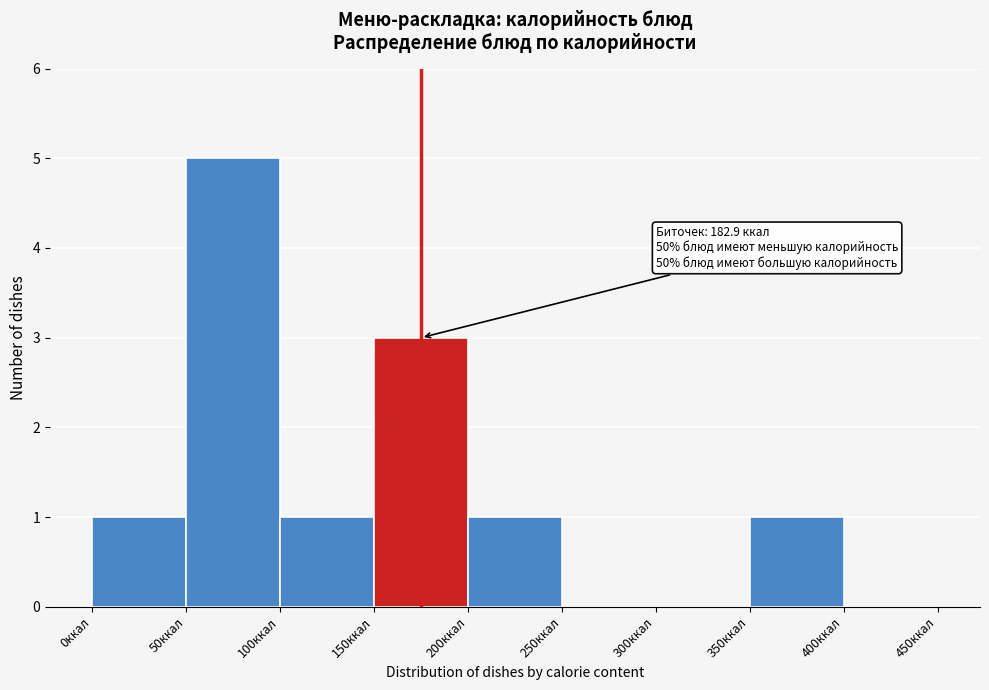

Which range on the x-axis has the tallest bar?

50 to 100